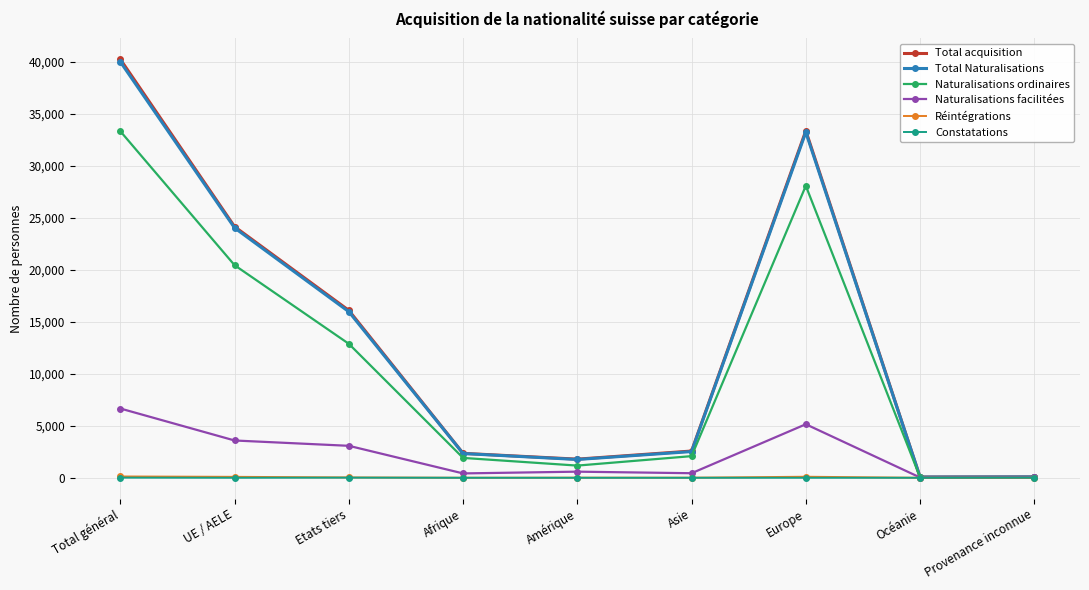

Where does the Constatations series first go above 1?

Total général